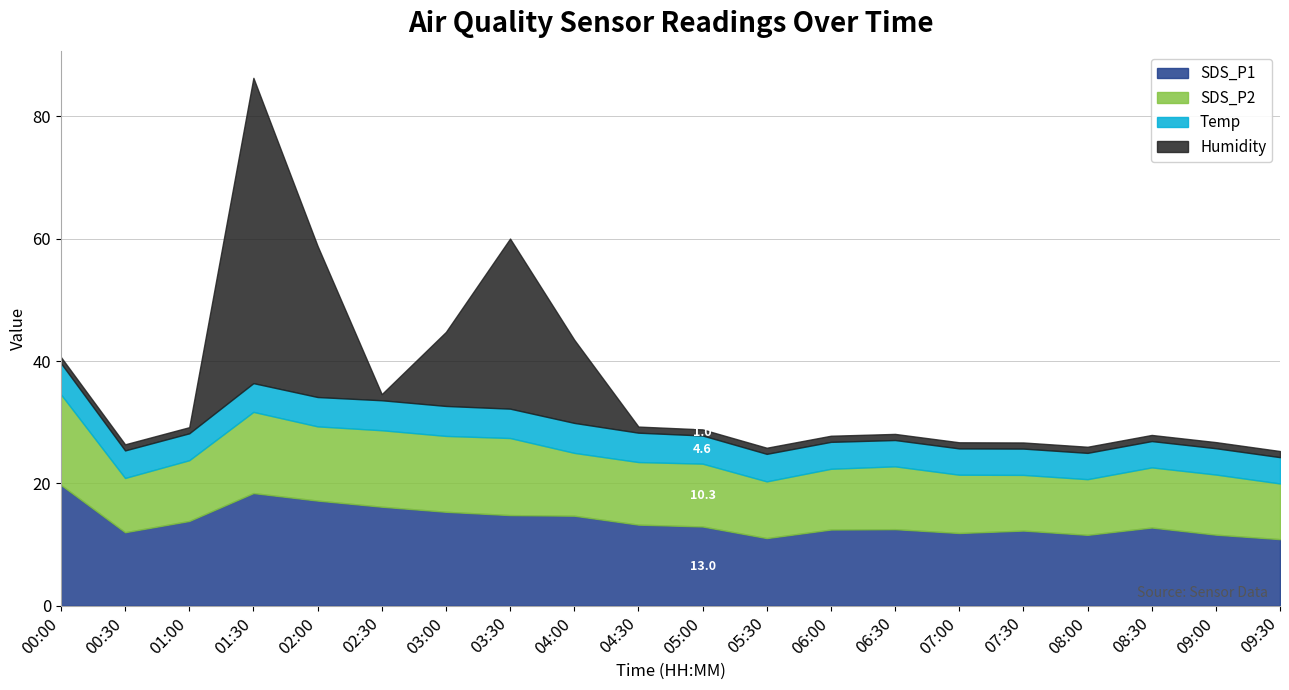

What is the average value of the SDS_P2 series?

10.7